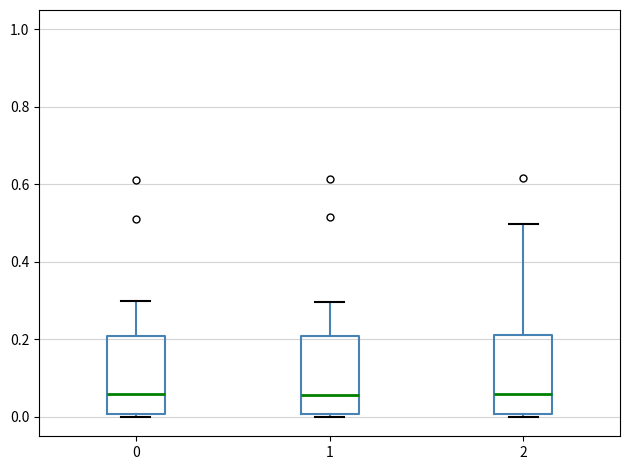

Where does the upper whisker of the box at x = 2 end on the y-axis? The values are not printed on the chart, so give them approximately, as read against the axis.

0.50